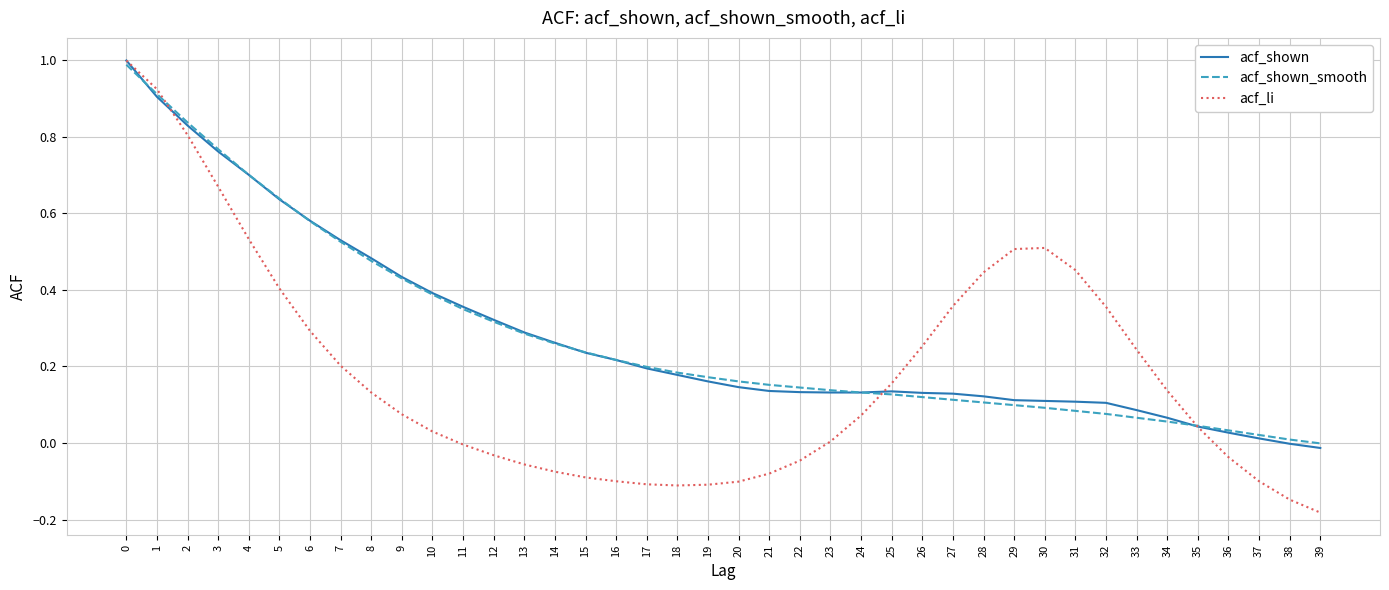

Is the value of acf_li at 12 greater than the value of acf_shown_smooth at 15?

No